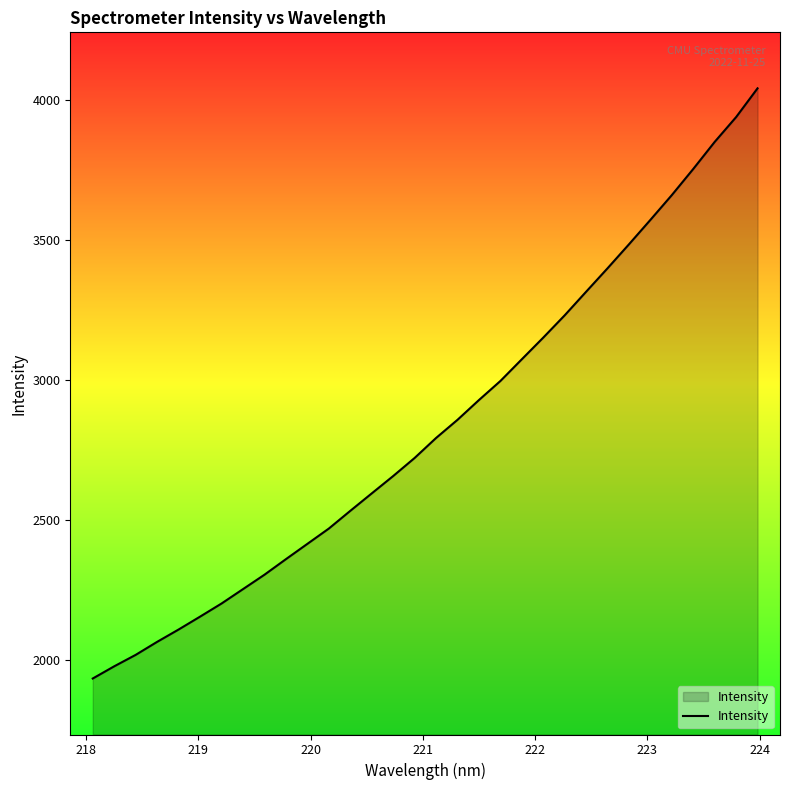

What is the greatest value displayed?

4041.2